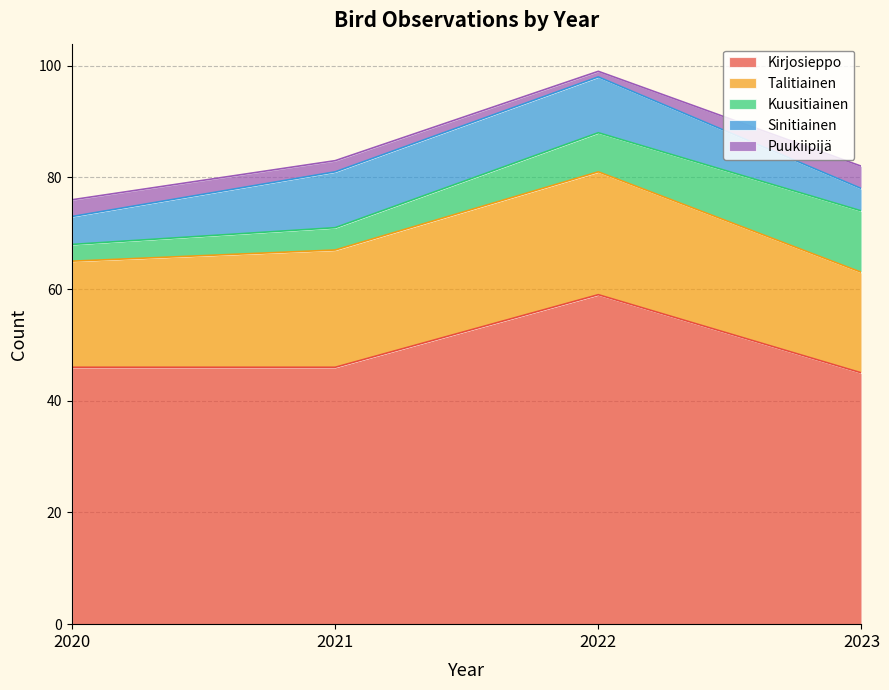

In Puukiipijä, how many points are lower than both neighbors (excluding endpoints)?

1